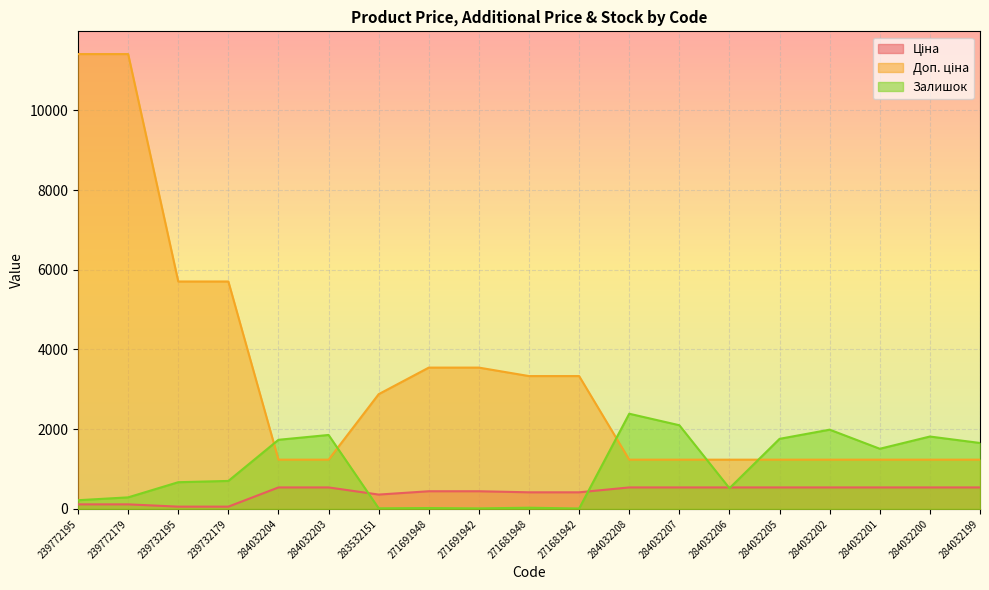

Reading right to left, transcribe all the data shown in this chart.

Ціна: 539.0	539.0	539.0	539.0	539.0	539.0	539.0	539.0	416.6	416.6	443.1	443.1	359.9	539.0	539.0	57.0	57.0	114.1	114.1
Доп. ціна: 1235.4	1235.4	1235.4	1235.4	1235.4	1235.4	1235.4	1235.4	3332.5	3332.5	3545.0	3545.0	2878.8	1235.4	1235.4	5705.0	5705.0	11410.0	11410.0
Залишок: 1654.0	1816.0	1509.0	1988.0	1758.0	519.0	2099.0	2388.0	10.0	30.0	13.0	22.0	15.0	1855.0	1734.0	702.0	670.0	290.0	218.0